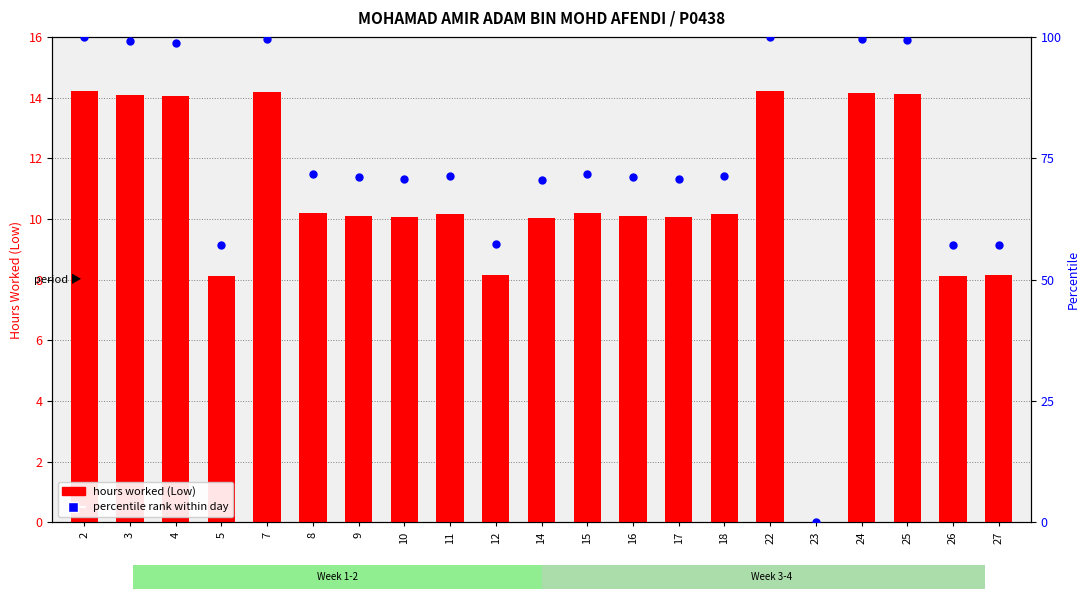

At how many categories does at least one series exceed 88?

7